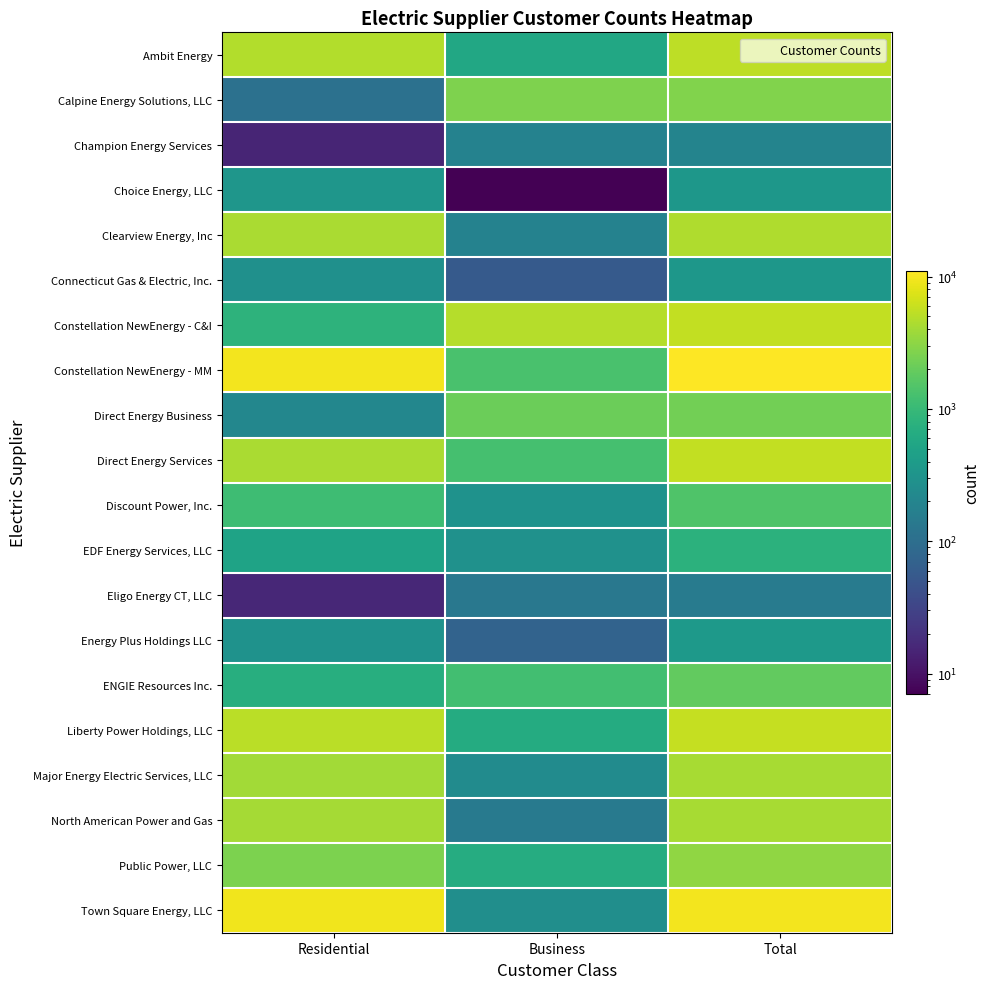

Reading left to right, extract all data points from this chart.

Ambit Energy: Residential=4724	Business=584	Total=5308
Calpine Energy Solutions, LLC: Residential=110	Business=2645	Total=2755
Champion Energy Services: Residential=15	Business=181	Total=196
Choice Energy, LLC: Residential=339	Business=7	Total=346
Clearview Energy, Inc: Residential=4369	Business=184	Total=4553
Connecticut Gas & Electric, Inc.: Residential=285	Business=56	Total=341
Constellation NewEnergy - C&I: Residential=812	Business=4835	Total=5647
Constellation NewEnergy - MM: Residential=9686	Business=1345	Total=11031
Direct Energy Business: Residential=210	Business=2093	Total=2303
Direct Energy Services: Residential=4343	Business=1271	Total=5614
Discount Power, Inc.: Residential=1136	Business=296	Total=1432
EDF Energy Services, LLC: Residential=494	Business=289	Total=783
Eligo Energy CT, LLC: Residential=16	Business=134	Total=150
Energy Plus Holdings LLC: Residential=297	Business=72	Total=369
ENGIE Resources Inc.: Residential=708	Business=1190	Total=1898
Liberty Power Holdings, LLC: Residential=5113	Business=647	Total=5760
Major Energy Electric Services, LLC: Residential=3973	Business=244	Total=4217
North American Power and Gas: Residential=4046	Business=142	Total=4188
Public Power, LLC: Residential=2599	Business=663	Total=3262
Town Square Energy, LLC: Residential=9356	Business=264	Total=9620